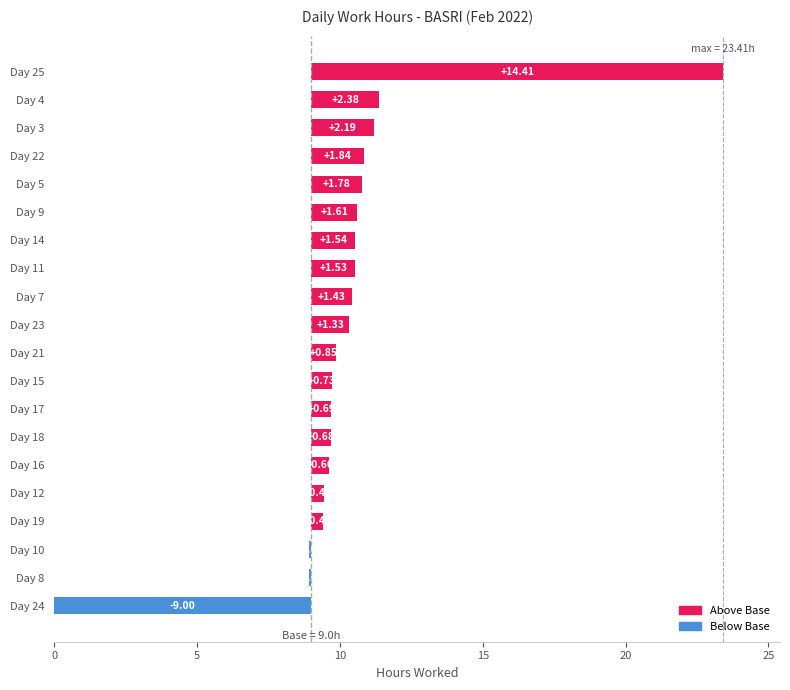

Is it true that the value at Day 15 is 0.4?

False